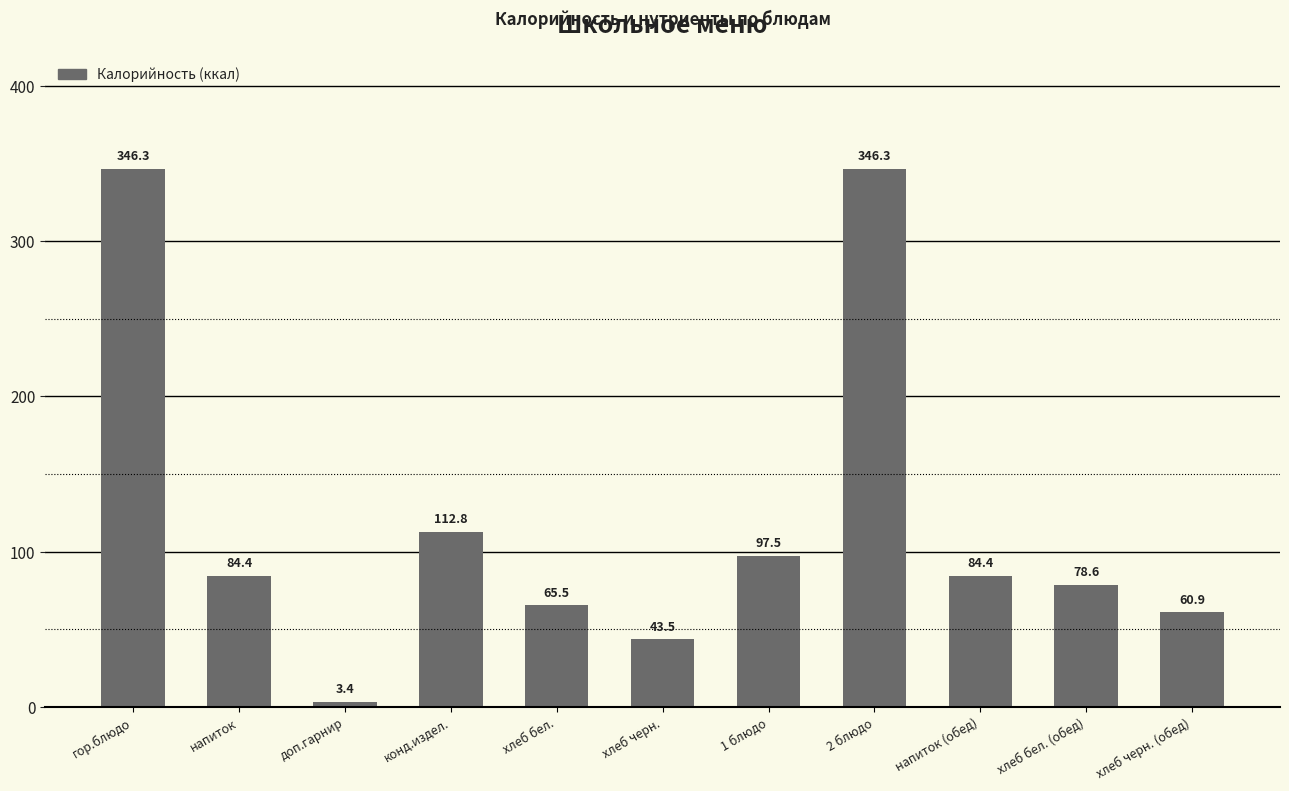

What is the change in value from доп.гарнир to хлеб черн.?

+40.1